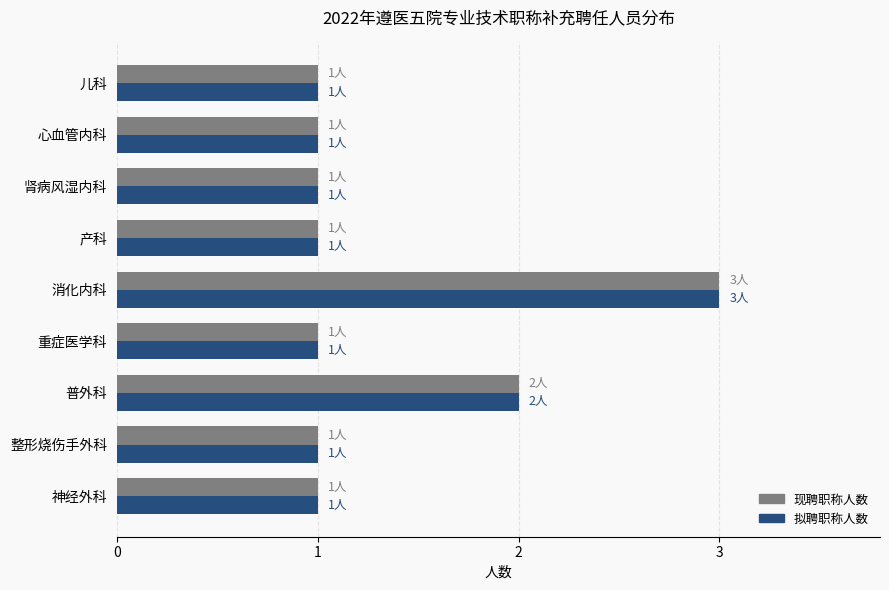

Is it true that 现聘职称人数 equals 2 at 普外科?

True